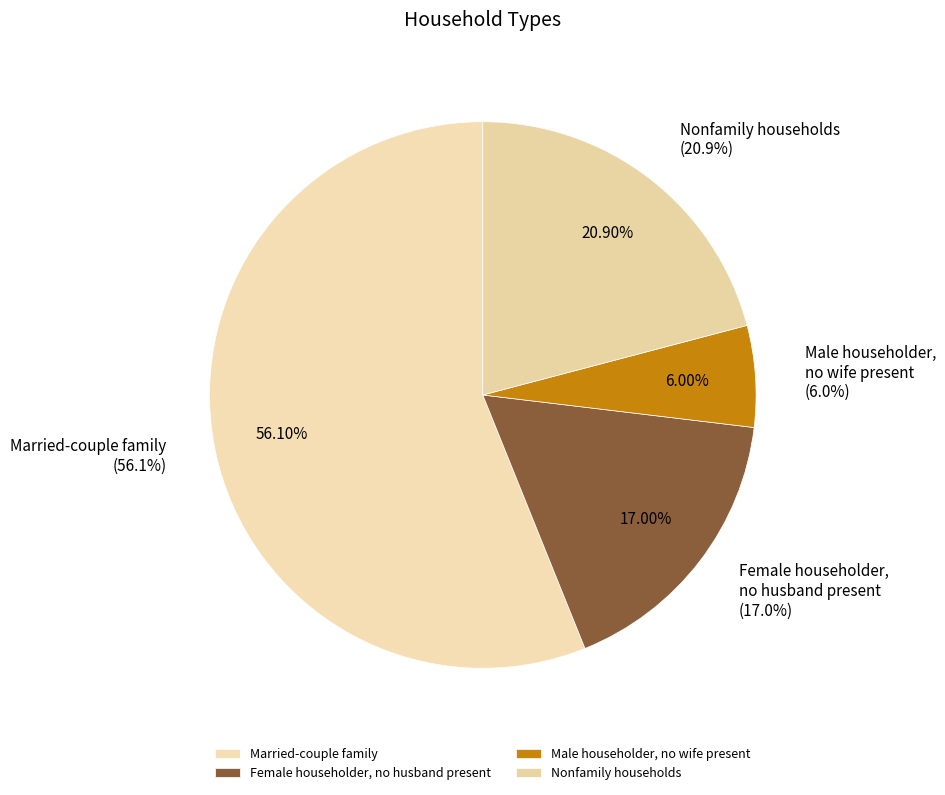

What percentage is the Female householder,
no husband present
(17.0%) slice, to the nearest percent?

17%